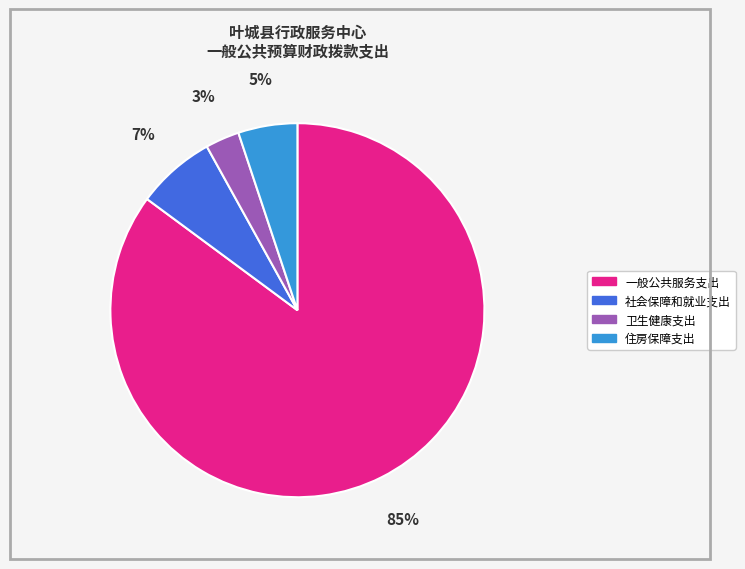

Do 一般公共服务支出 and 社会保障和就业支出 together represent more than half of the pie?

Yes